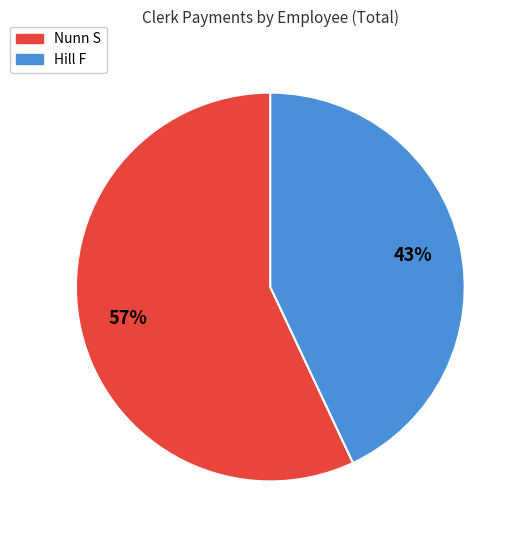

Which slice is the smallest?

Hill F